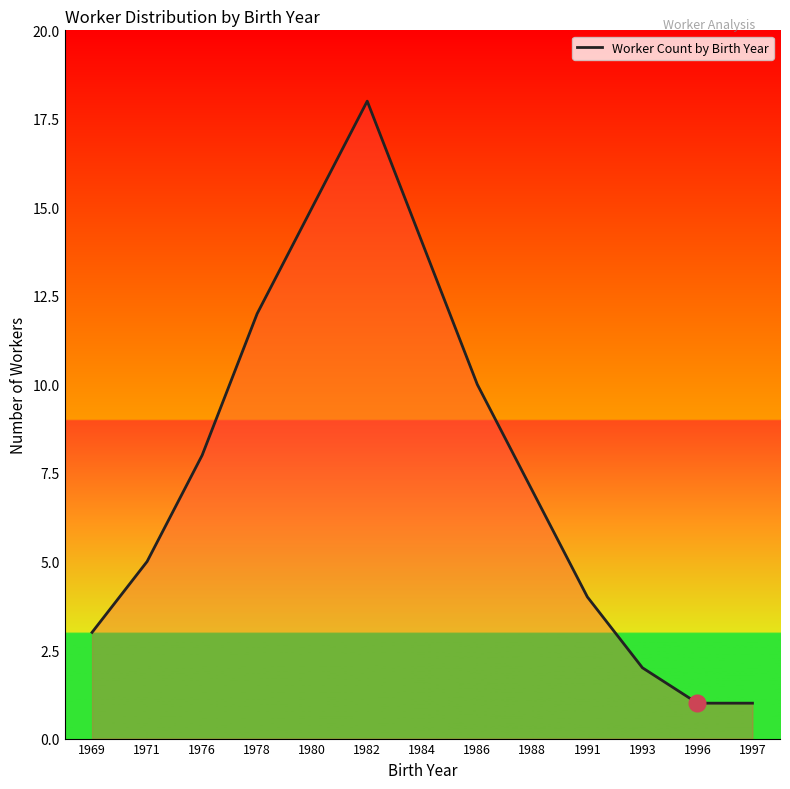

Reading left to right, what are all the values shown in this chart?

1969=3	1971=5	1976=8	1978=12	1980=15	1982=18	1984=14	1986=10	1988=7	1991=4	1993=2	1996=1	1997=1